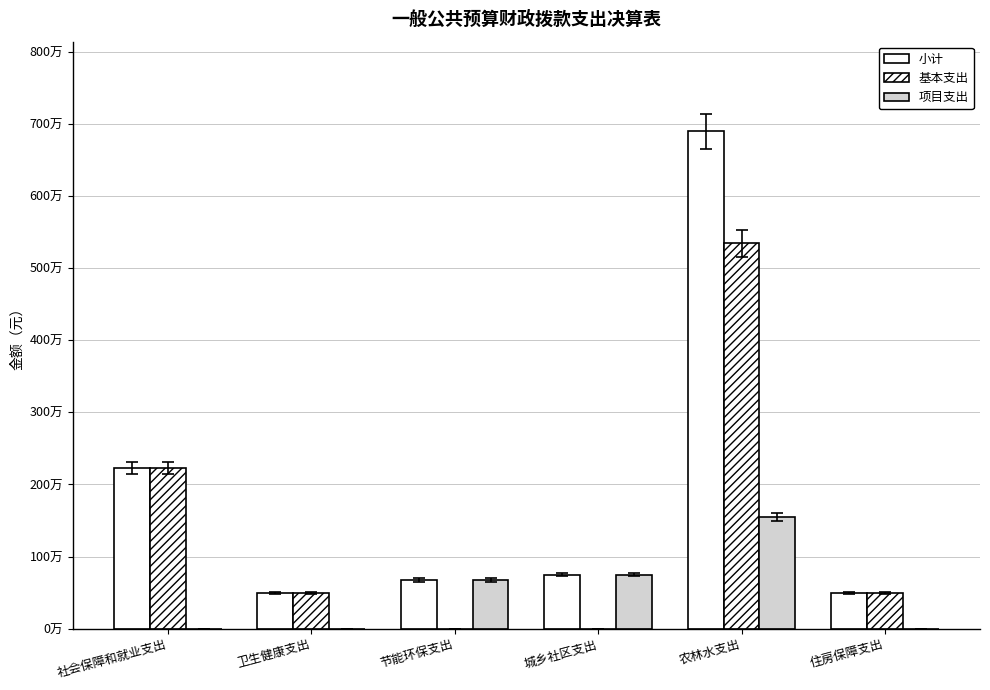

What value does the 基本支出 series have at 住房保障支出?

494464.0